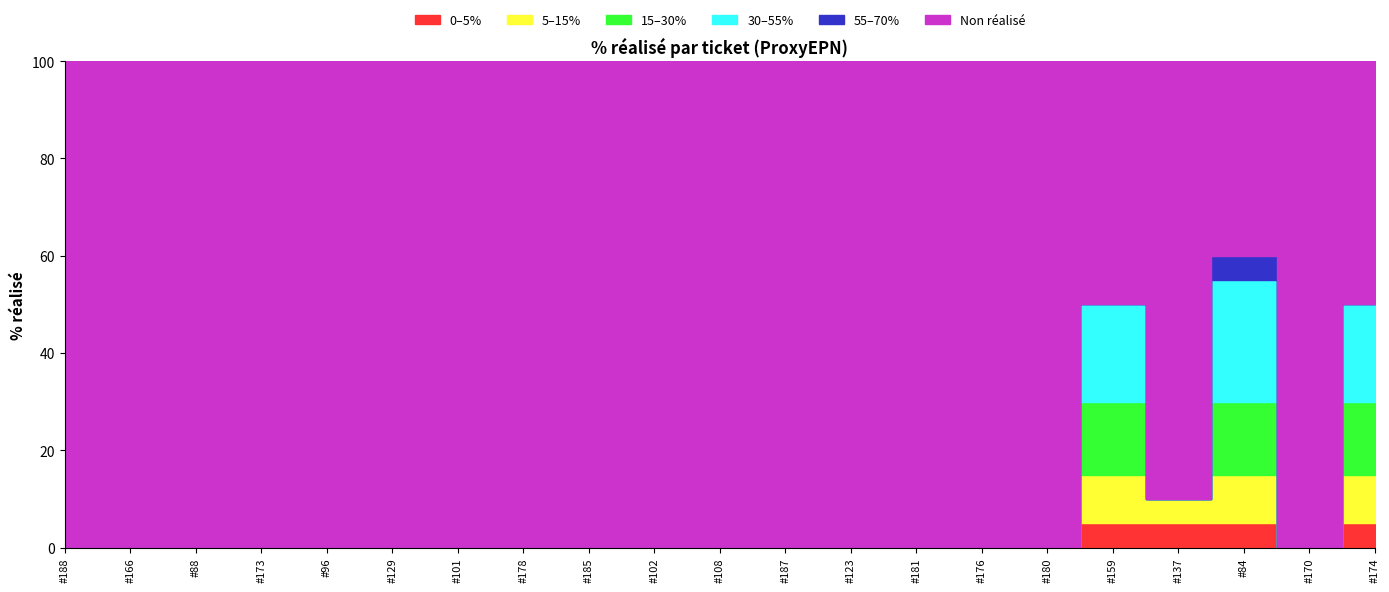

Reading left to right, what are all the values shown in this chart?

0%: 100	100	100	100	100	100	100	100	100	100	100	100	100	100	100	100	0	0	0	100	0
10%: 0	0	0	0	0	0	0	0	0	0	0	0	0	0	0	0	0	100	0	0	0
50%: 0	0	0	0	0	0	0	0	0	0	0	0	0	0	0	0	100	0	0	0	100
60%: 0	0	0	0	0	0	0	0	0	0	0	0	0	0	0	0	0	0	100	0	0